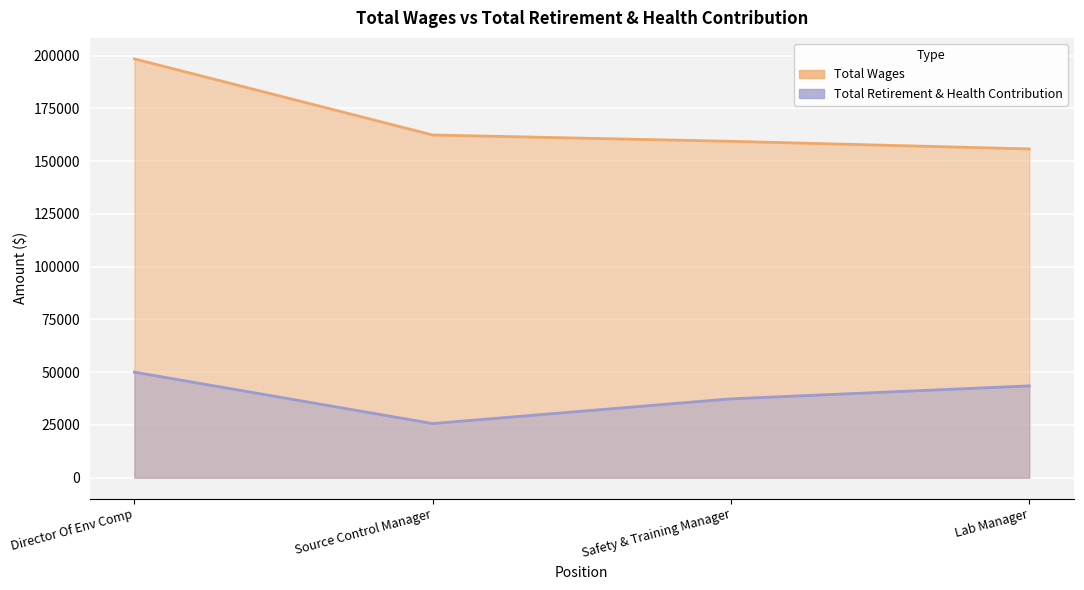

What is the label of the 3rd point from the right?

Source Control Manager